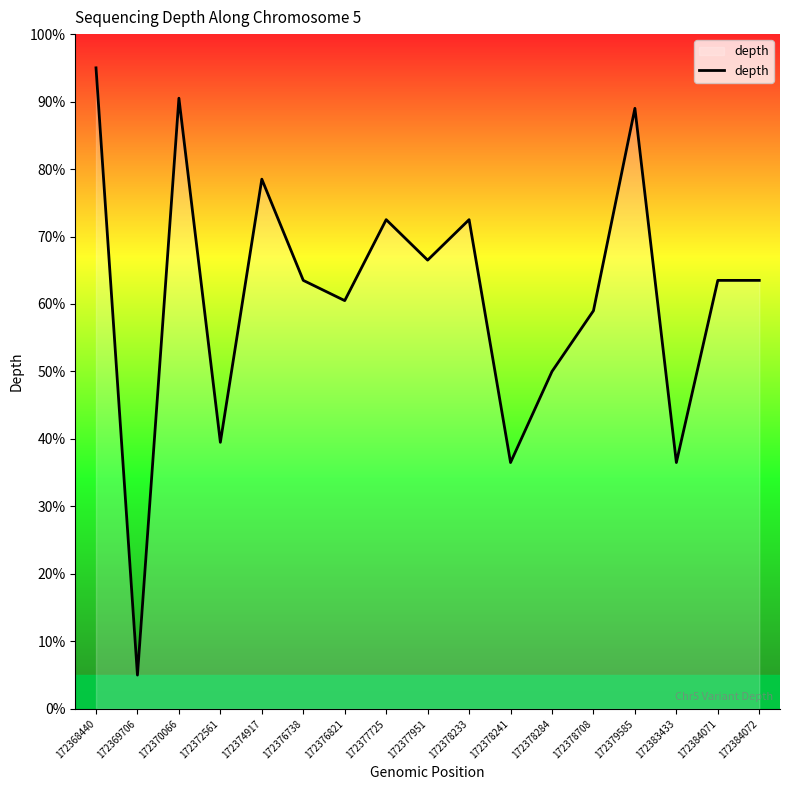

What is the difference between the second highest and minimum values?

85.5